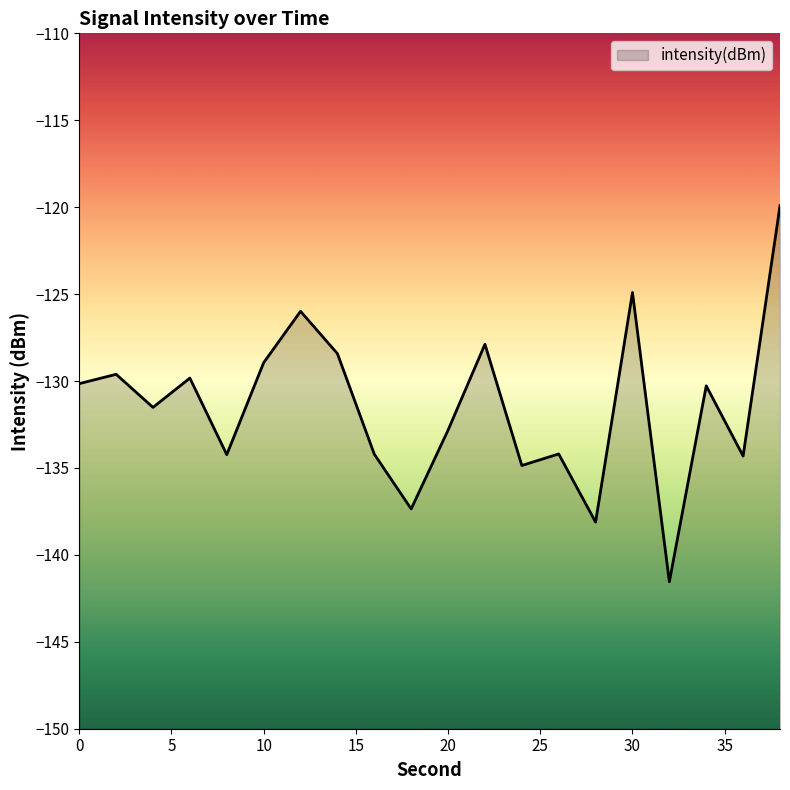

What is the value of the 17th point from the left?

-141.5